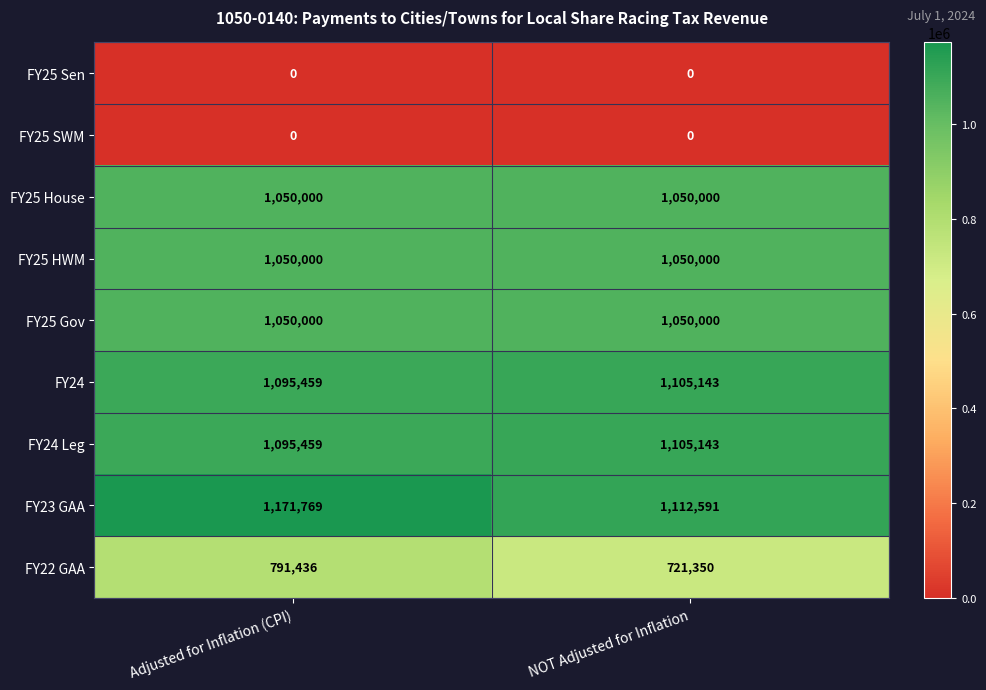

Reading left to right, list all the values displayed in this chart.

FY25 Sen: Adjusted for Inflation (CPI)=0	NOT Adjusted for Inflation=0
FY25 SWM: Adjusted for Inflation (CPI)=0	NOT Adjusted for Inflation=0
FY25 House: Adjusted for Inflation (CPI)=1050000	NOT Adjusted for Inflation=1050000
FY25 HWM: Adjusted for Inflation (CPI)=1050000	NOT Adjusted for Inflation=1050000
FY25 Gov: Adjusted for Inflation (CPI)=1050000	NOT Adjusted for Inflation=1050000
FY24: Adjusted for Inflation (CPI)=1095459	NOT Adjusted for Inflation=1105143
FY24 Leg: Adjusted for Inflation (CPI)=1095459	NOT Adjusted for Inflation=1105143
FY23 GAA: Adjusted for Inflation (CPI)=1171769	NOT Adjusted for Inflation=1112591
FY22 GAA: Adjusted for Inflation (CPI)=791436	NOT Adjusted for Inflation=721350